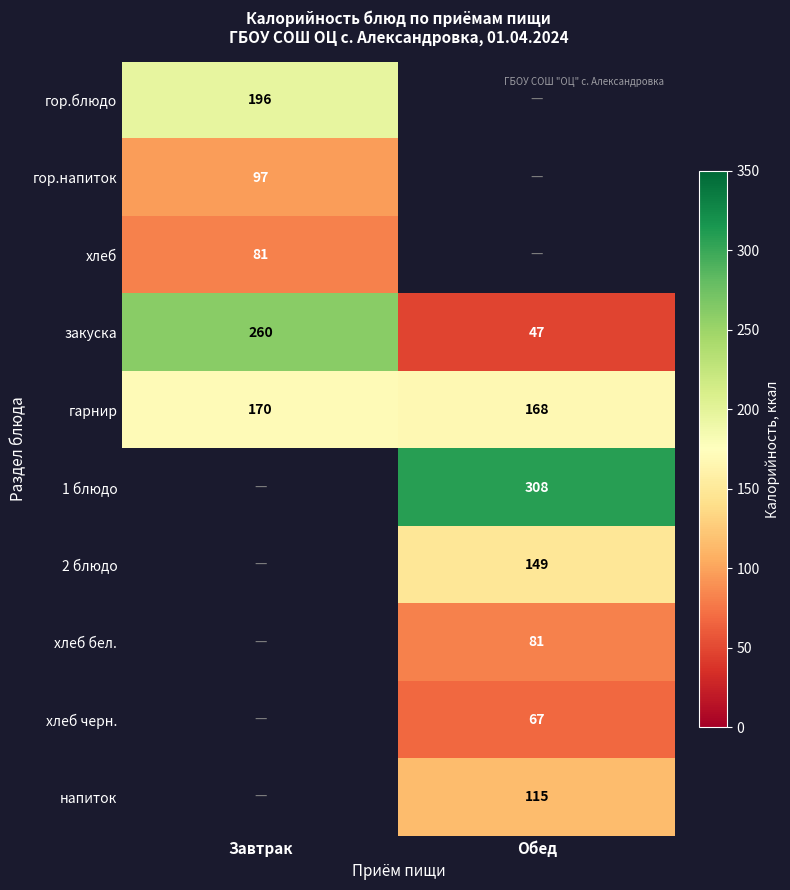

At which label is закуска closest to 153?

Обед